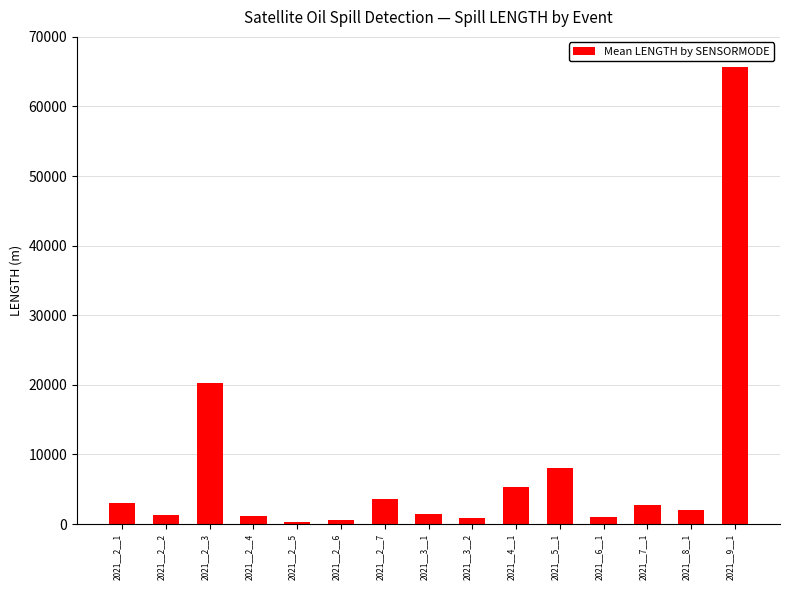

What is the approximate value at 2021__9__1?

65721.3